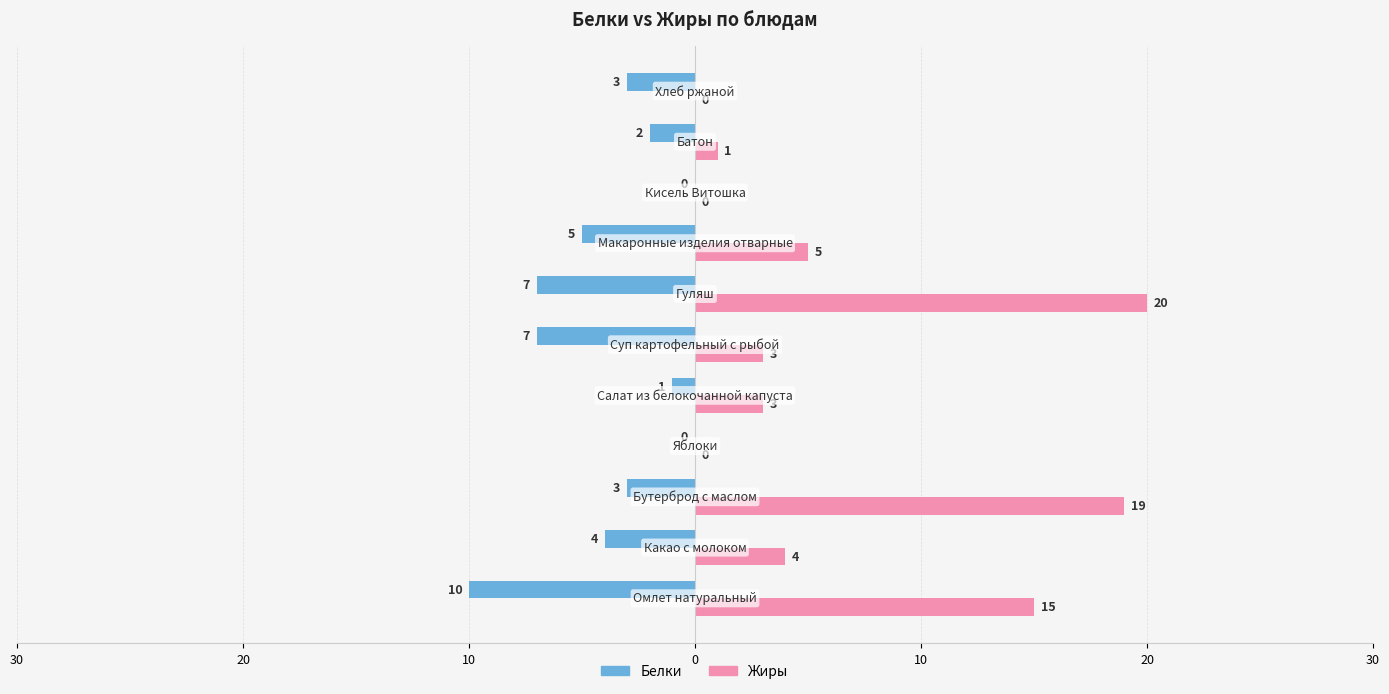

Which series has the largest total across all categories?

Жиры